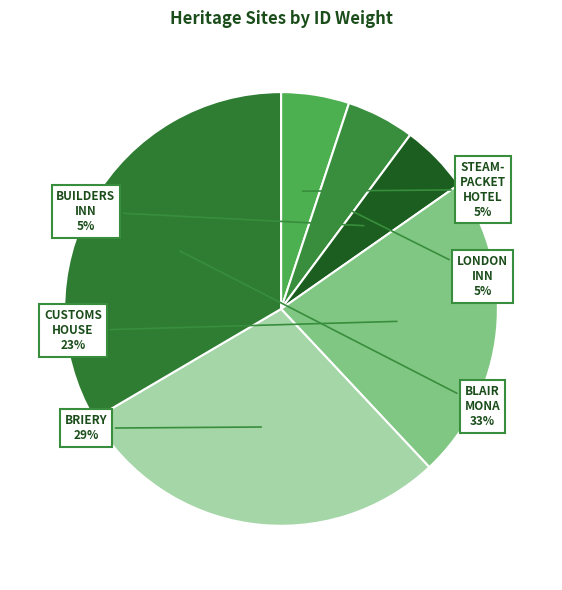

Count the number of slices in the pie.

6